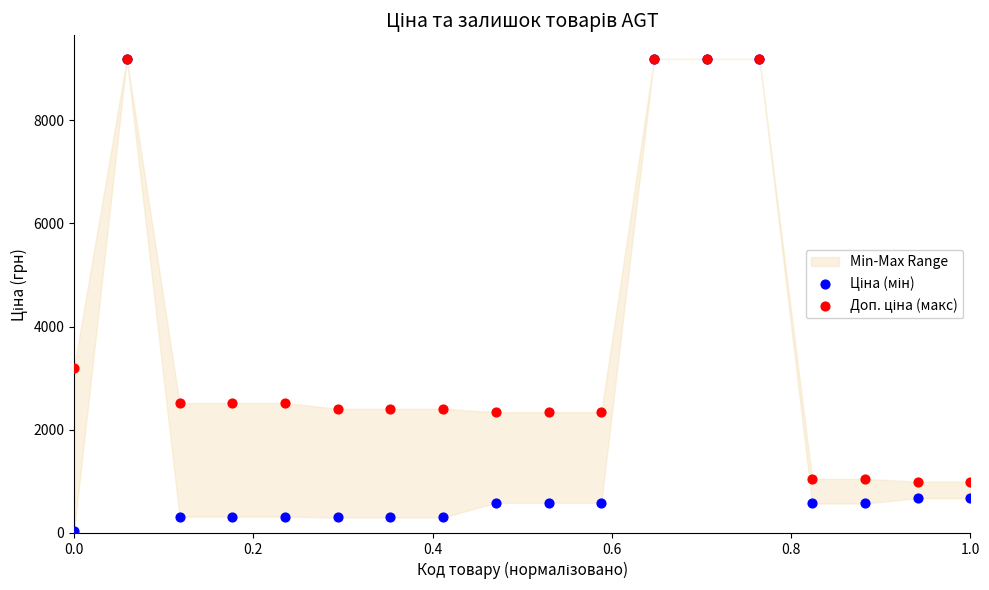

Across all series, what Y value is closest to 4608?

3205.0